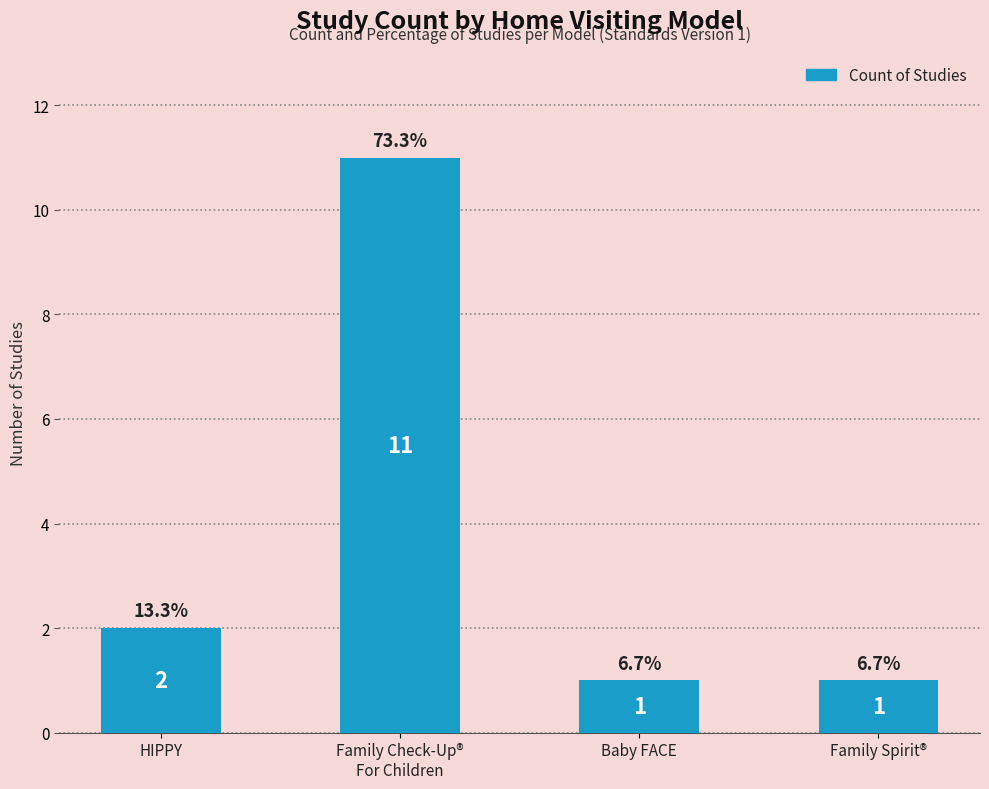

What is the maximum value shown in the chart?

11